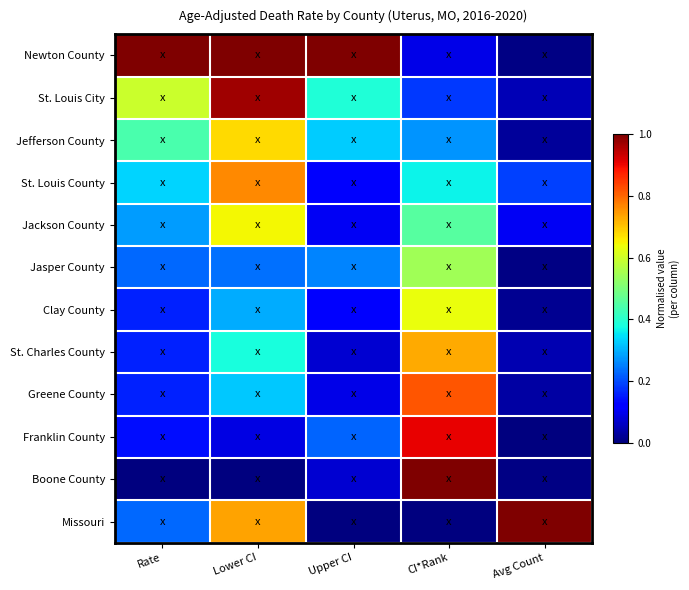

What is the spread (max minus min) of values at CI*Rank?

1.0